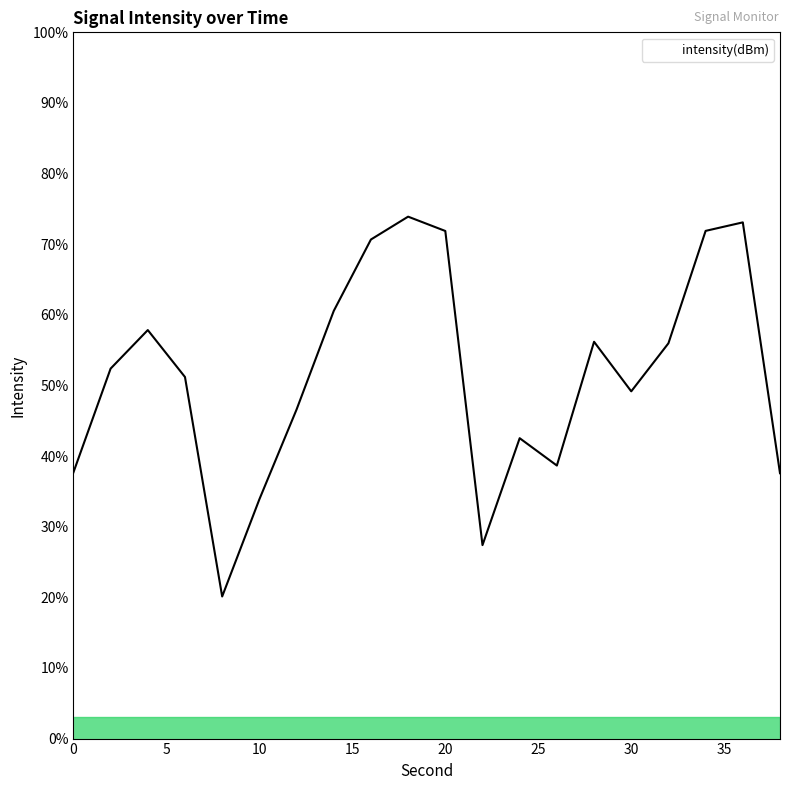

What is the difference between the maximum and minimum values?

53.8